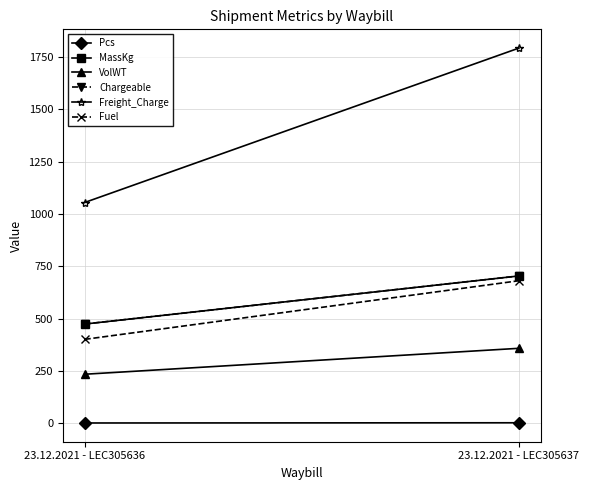

Read the Fuel value at 23.12.2021 - LEC305636.

400.7